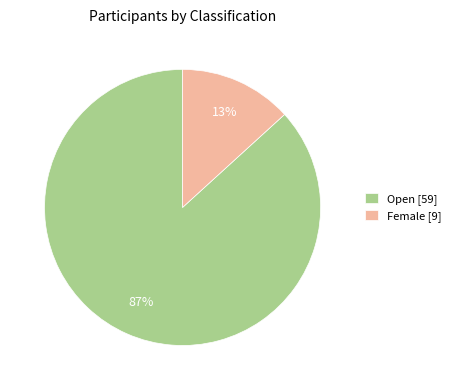

Does any single category account for the majority?

Yes